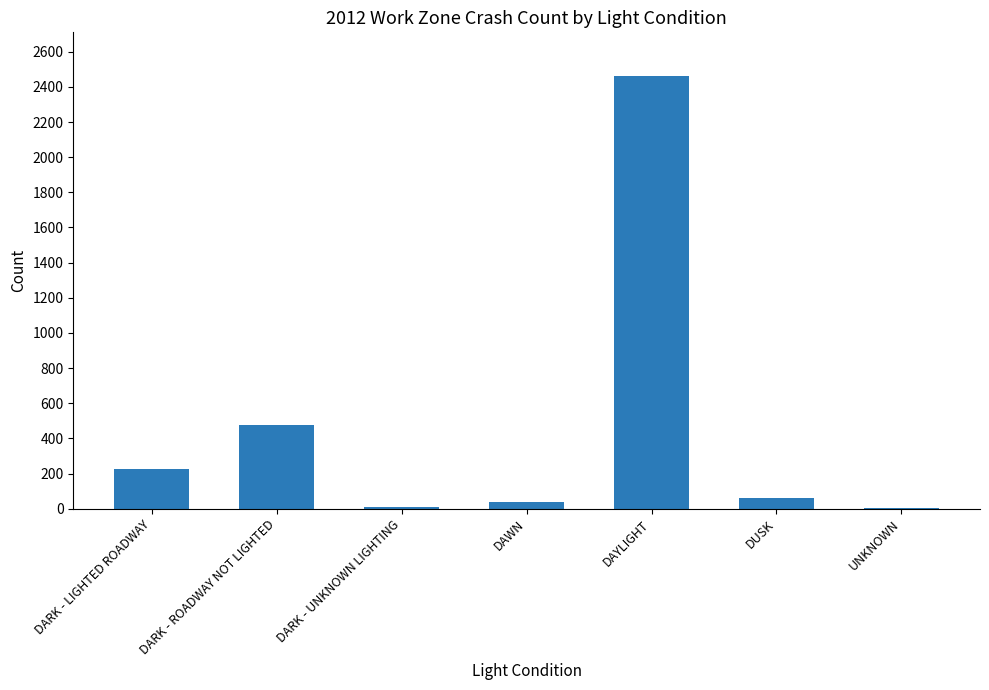

At which category does the chart reach its peak across all series?

DAYLIGHT